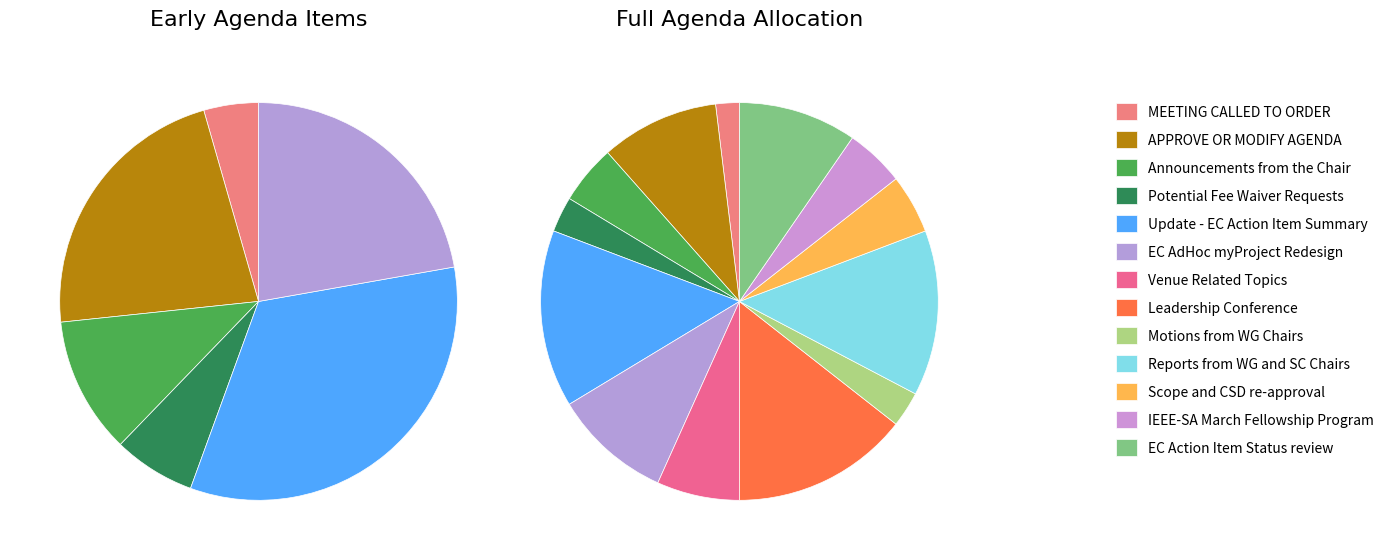

What portion of the pie excludes EC Action Item Status review?

90.4%